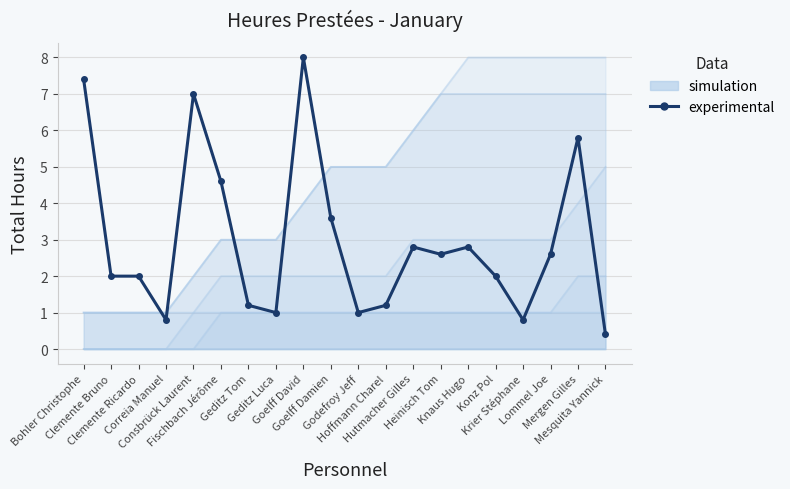

Where is the first local minimum?

Correia Manuel